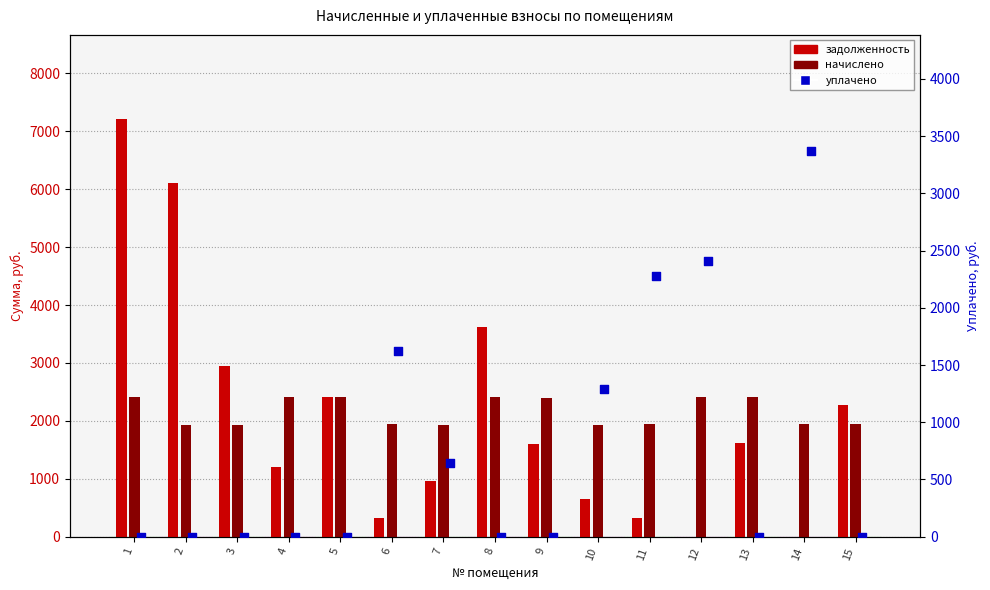

Is the value of уплачено at 13 greater than the value of начислено at 15?

No